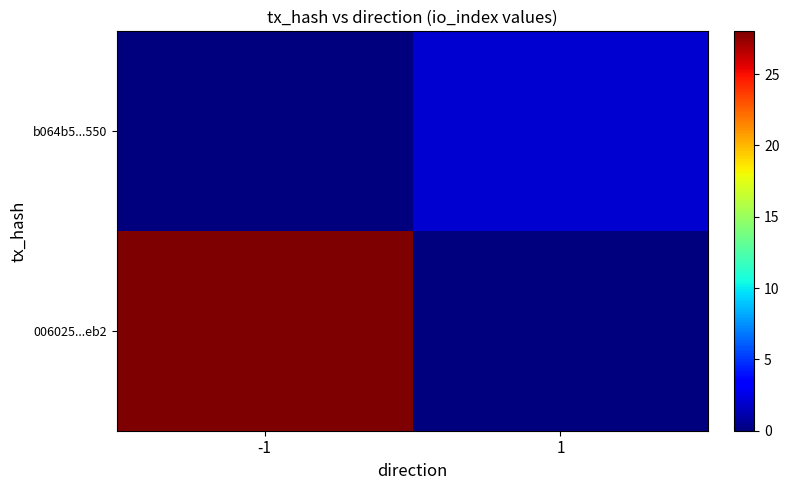

Reading right to left, what are all the values shown in this chart?

006025...eb2: 1=0	-1=28
b064b5...550: 1=2	-1=0